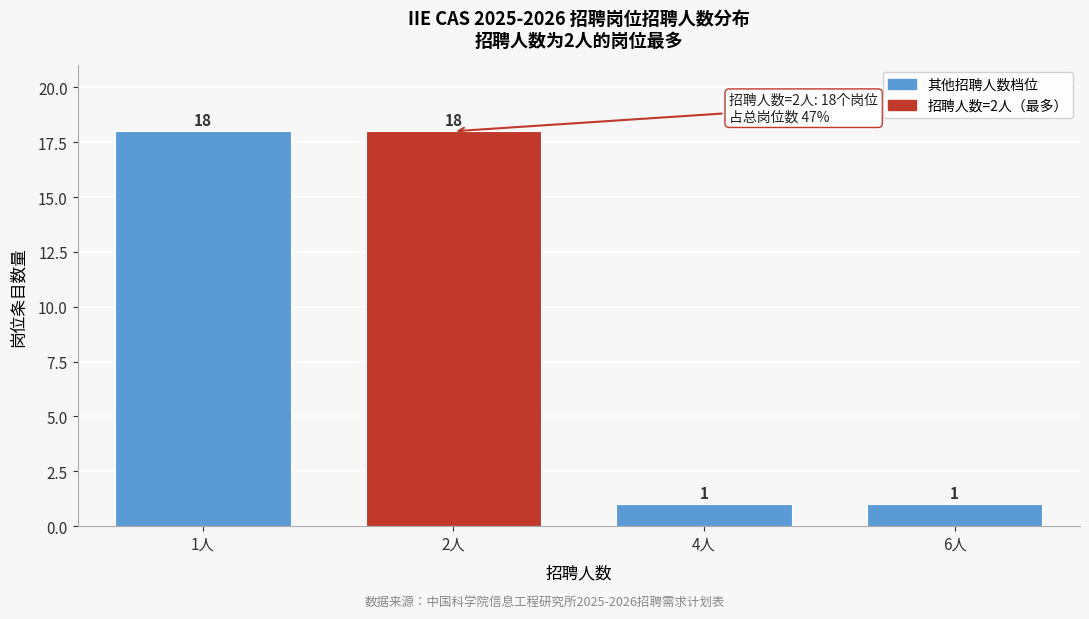

Reading left to right, list all the values displayed in this chart.

18	18	1	1